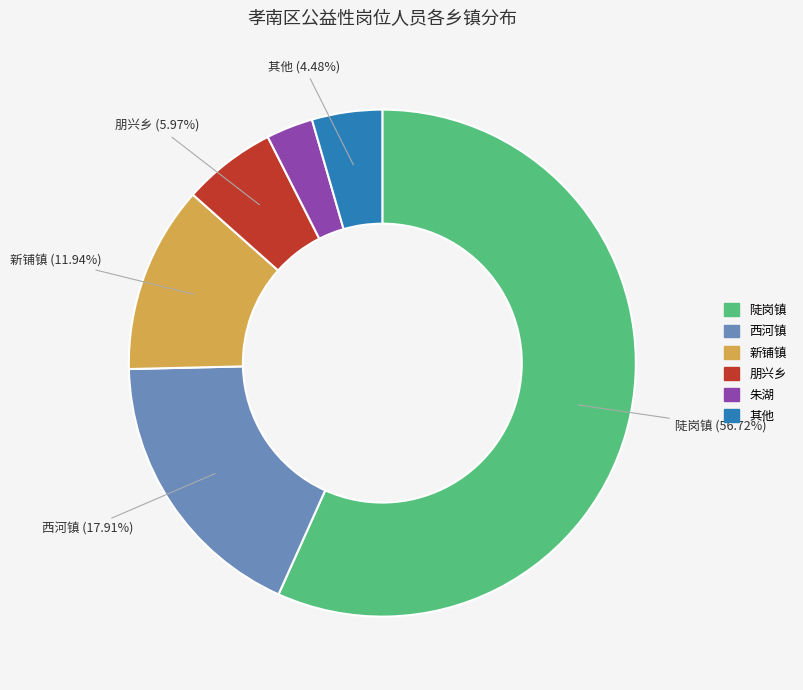

How many slices are in this pie chart?

6